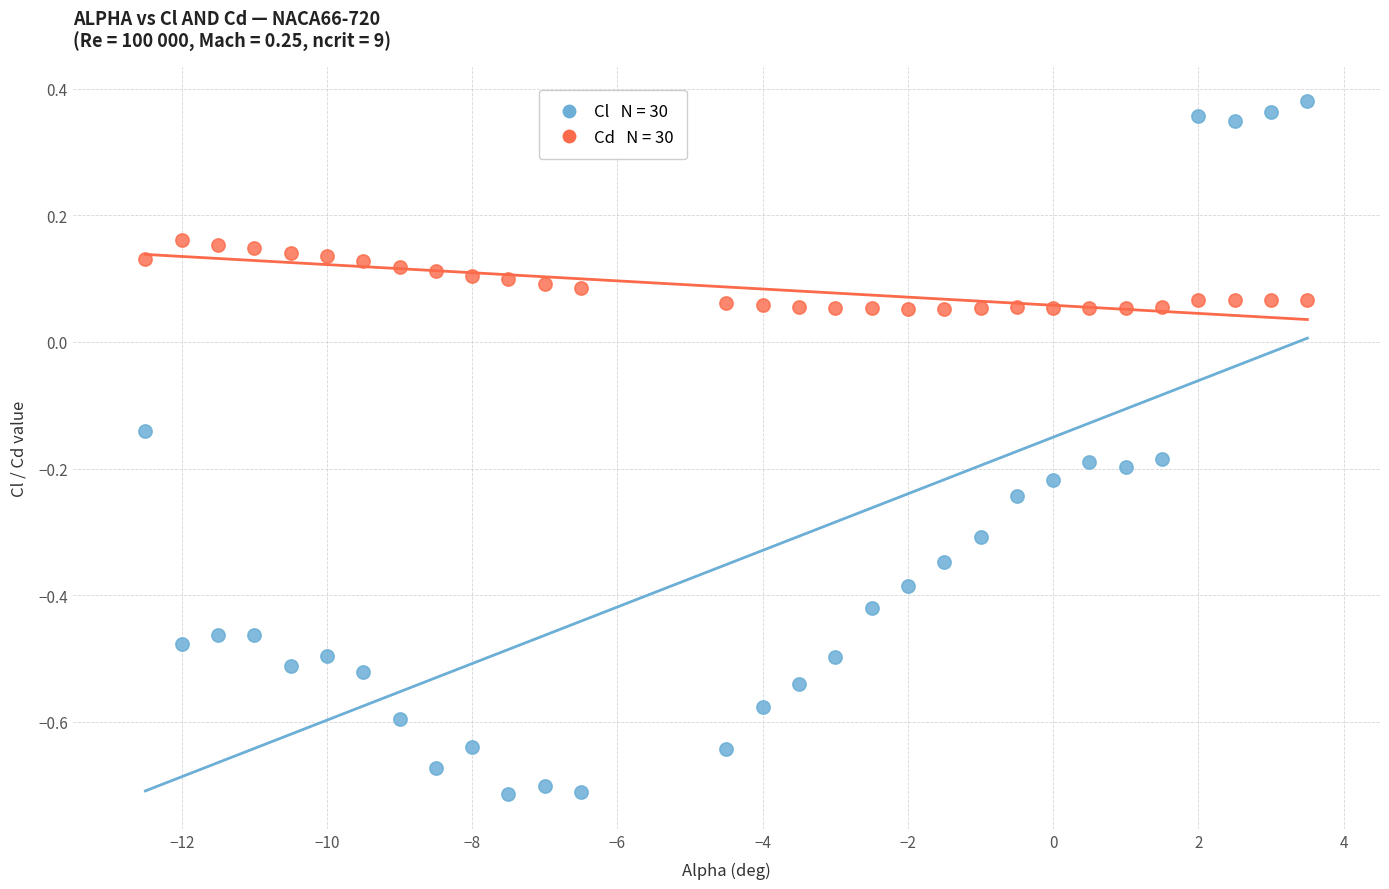

Across all data points, what is the range of X values (max minus min)?

16.0